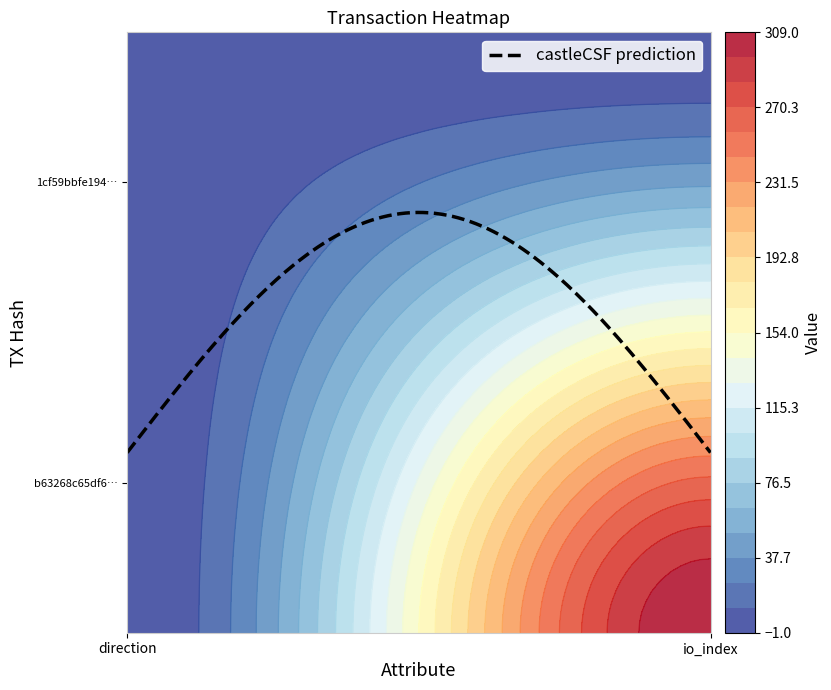

Rank the series at 0 from lowest to highest value.

b63268c65df6d663074a06951948a130f0220ea, 1cf59bbfe19420dde36f5e4328e1fda60ed85cc